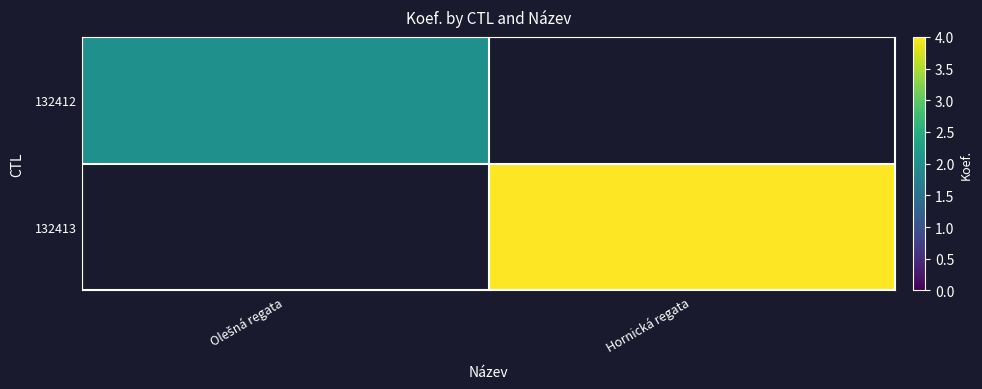

Rank the series at Hornická regata from lowest to highest value.

132412, 132413